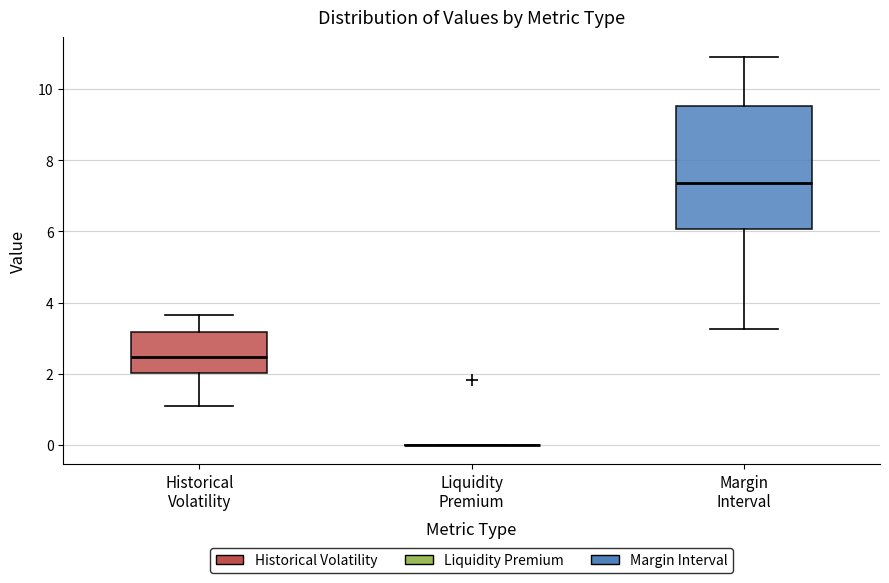

Reading left to right, read every box against the y-axis: the position of its median line, the range the box covers, and the ends of its whiskers. The values are not printed on the chart, so give them approximately, as read against the axis.

Historical Volatility: median 2.4, box 2.0 to 3.2, whiskers 1.0 to 3.6
Liquidity Premium: box collapsed to a line at 0.0, whiskers 0.0 to 0.0
Margin Interval: median 7.4, box 6.0 to 9.6, whiskers 3.2 to 11.0